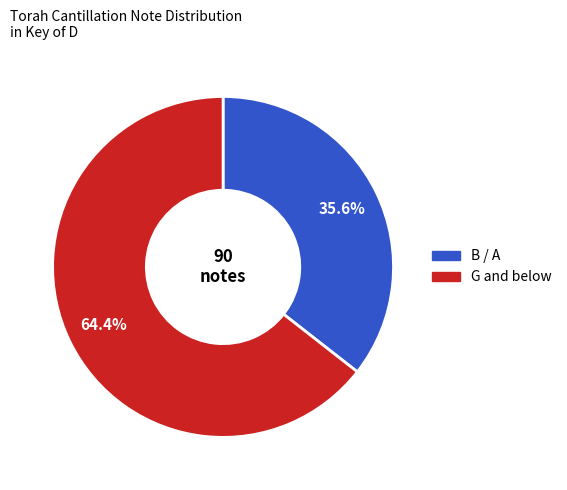

Is there any slice that represents more than half of the pie?

Yes